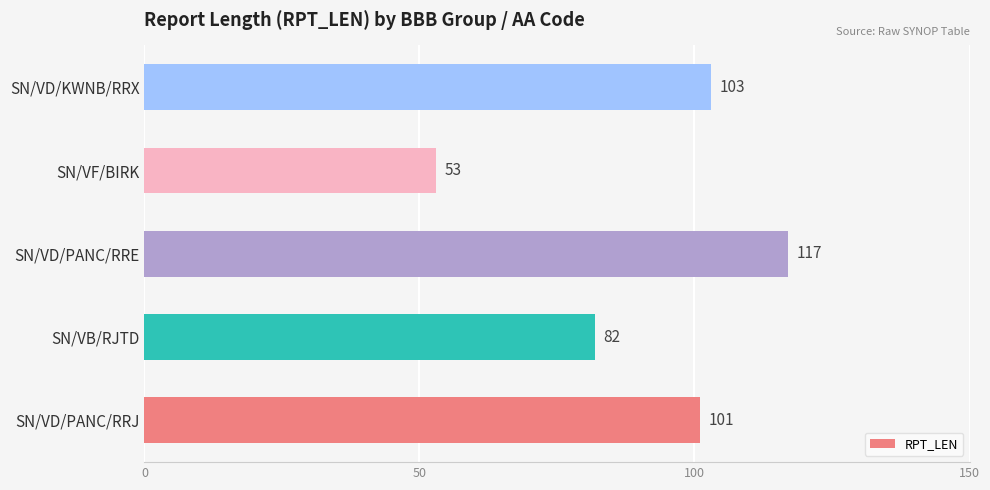

Does the chart contain any negative values?

No